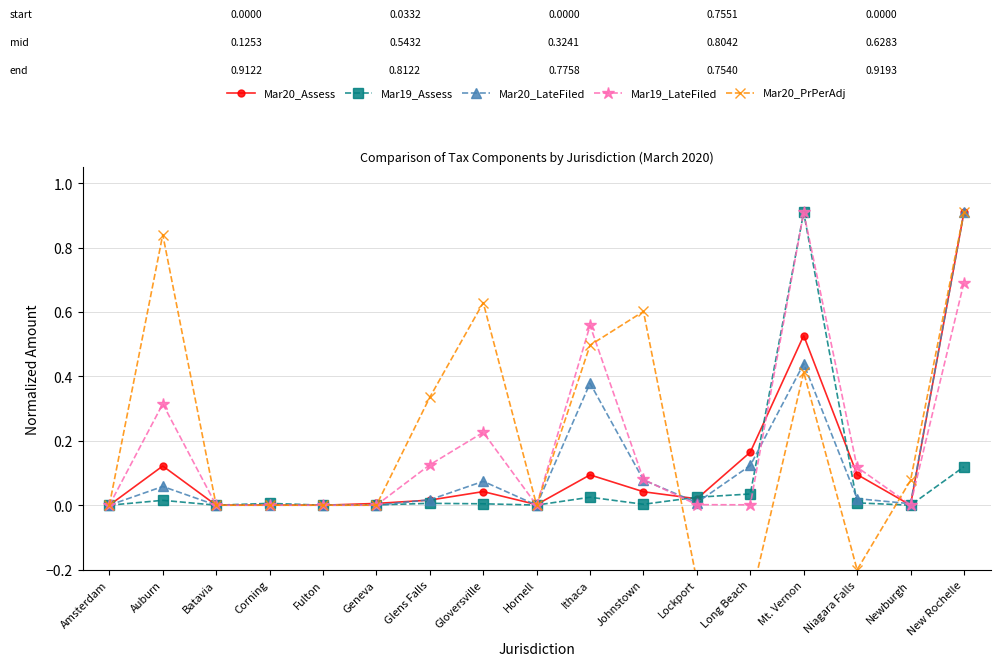

What are all the series names shown in the legend?

Mar20_Assess, Mar19_Assess, Mar20_LateFiled, Mar19_LateFiled, Mar20_PrPerAdj